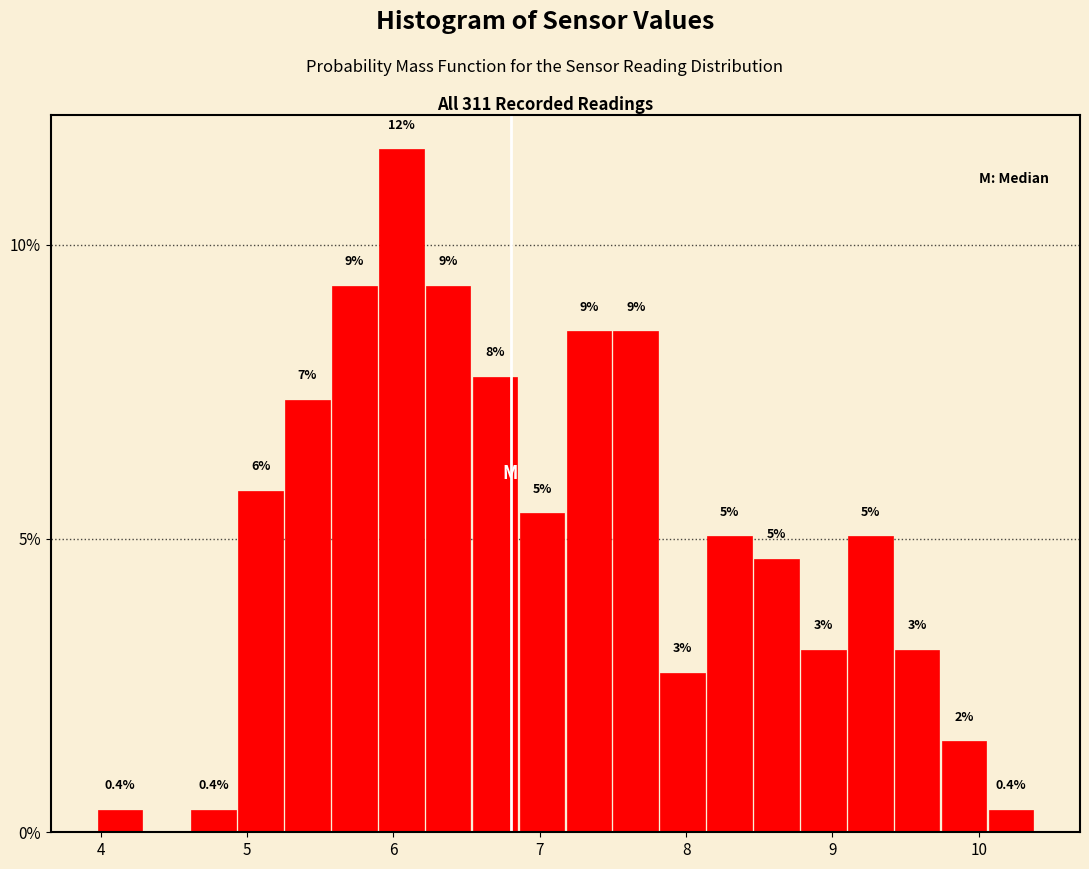

Around what value on the x-axis is the tallest bar? Give the approximate position of its centre, as read against the axis.

6.1